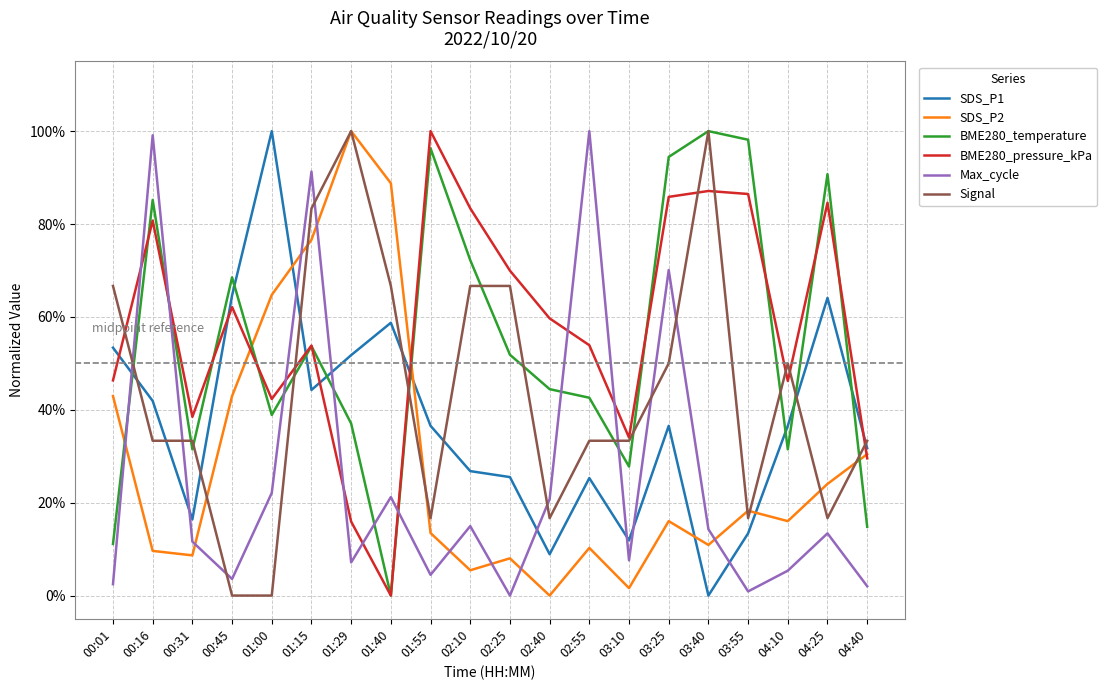

Reading left to right, what are all the values shown in this chart?

SDS_P1: 0.5	0.4	0.2	0.6	1.0	0.4	0.5	0.6	0.4	0.3	0.3	0.1	0.3	0.1	0.4	0.0	0.1	0.4	0.6	0.3
SDS_P2: 0.4	0.1	0.1	0.4	0.6	0.8	1.0	0.9	0.1	0.1	0.1	0.0	0.1	0.0	0.2	0.1	0.2	0.2	0.2	0.3
BME280_temperature: 0.1	0.9	0.3	0.7	0.4	0.5	0.4	0.0	1.0	0.7	0.5	0.4	0.4	0.3	0.9	1.0	1.0	0.3	0.9	0.1
BME280_pressure_kPa: 0.5	0.8	0.4	0.6	0.4	0.5	0.2	0.0	1.0	0.8	0.7	0.6	0.5	0.3	0.9	0.9	0.9	0.5	0.8	0.3
Max_cycle: 0.0	1.0	0.1	0.0	0.2	0.9	0.1	0.2	0.0	0.1	0.0	0.2	1.0	0.1	0.7	0.1	0.0	0.1	0.1	0.0
Signal: 0.7	0.3	0.3	0.0	0.0	0.8	1.0	0.7	0.2	0.7	0.7	0.2	0.3	0.3	0.5	1.0	0.2	0.5	0.2	0.3